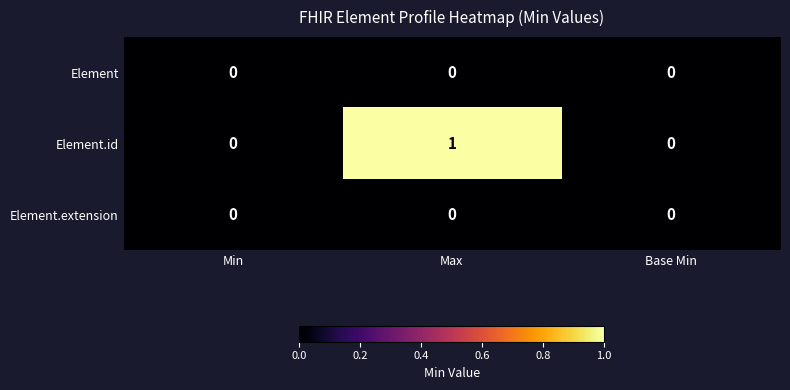

Is it true that Element equals 0 at Max?

True